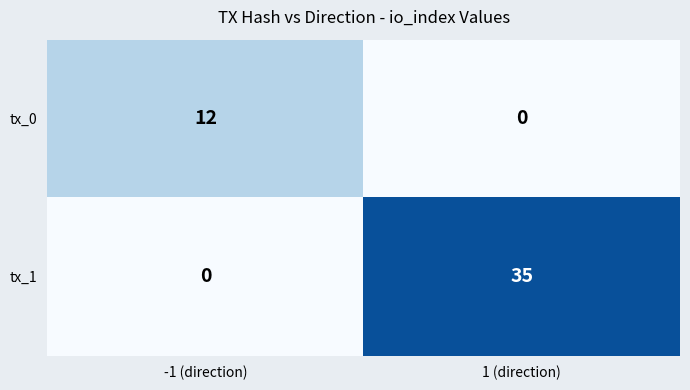

Rank the series at 1 (direction) from lowest to highest value.

tx_0, tx_1